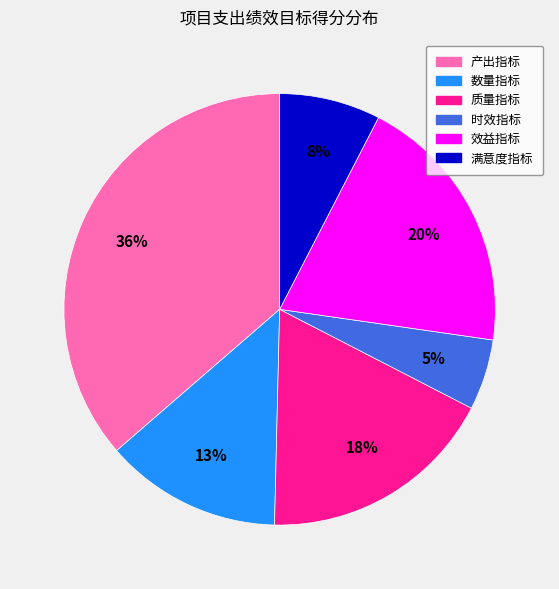

Does 产出指标 represent more than half of the total?

No